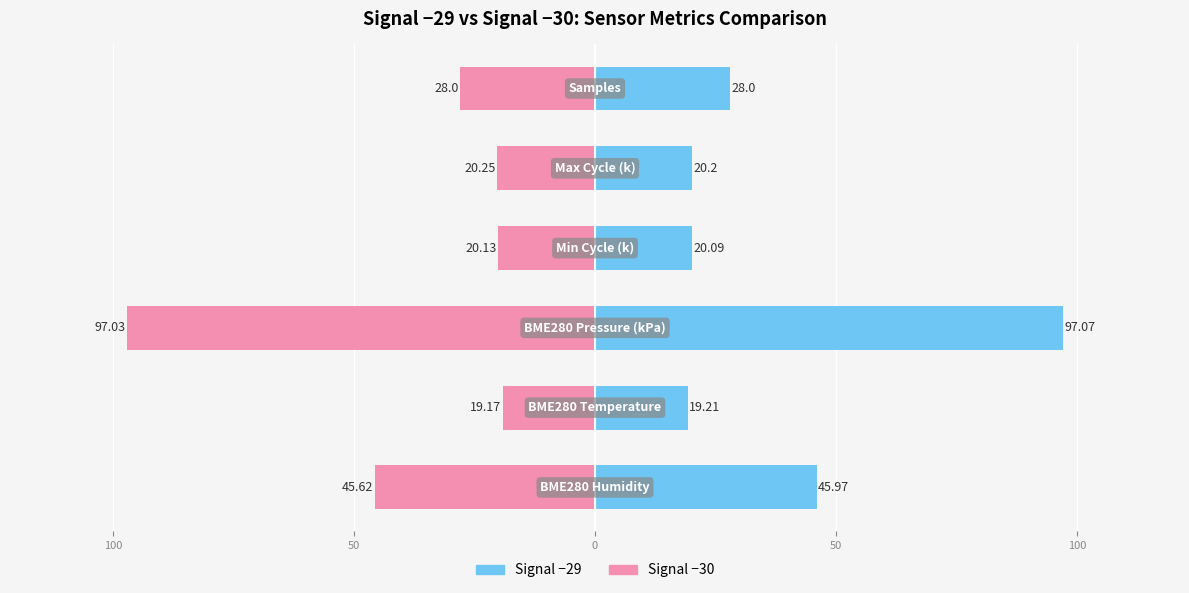

How many bars are there in each group?

2